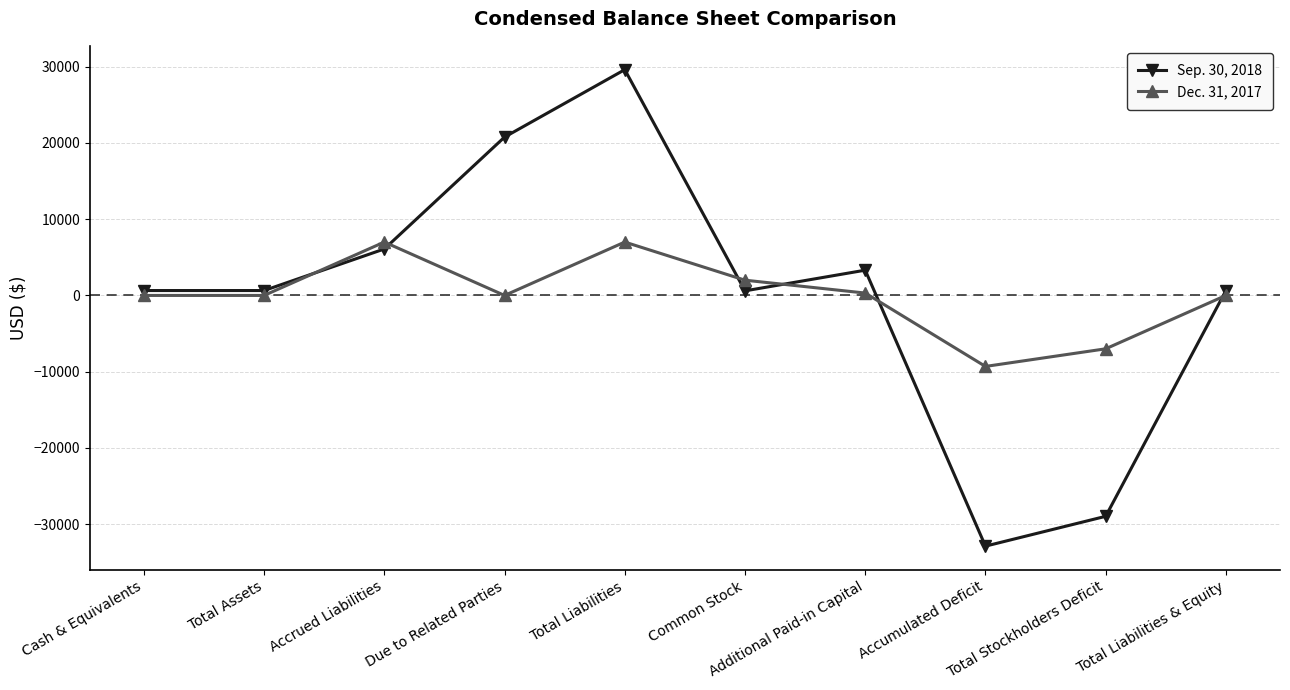

True or false: Dec. 31, 2017 has more than 0 points higher than both neighbors.

True